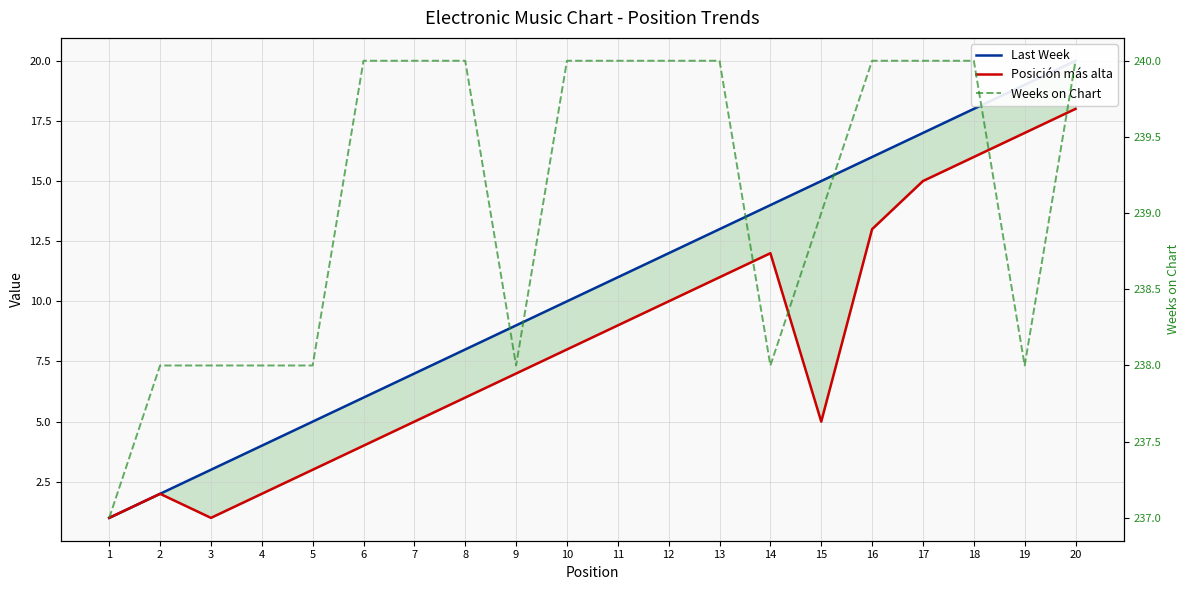

What is the sum of the Weeks on Chart values at 10 and 1?

477